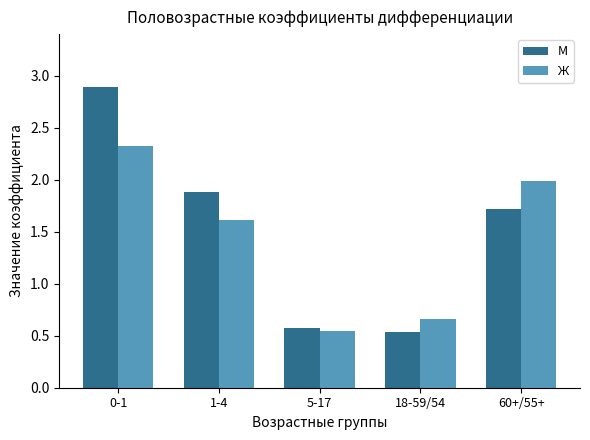

At which label does М reach its peak?

0-1